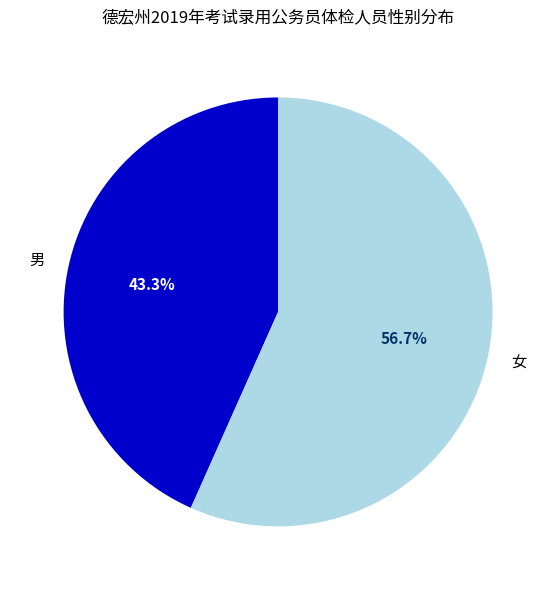

Which category has the biggest portion of the pie?

女